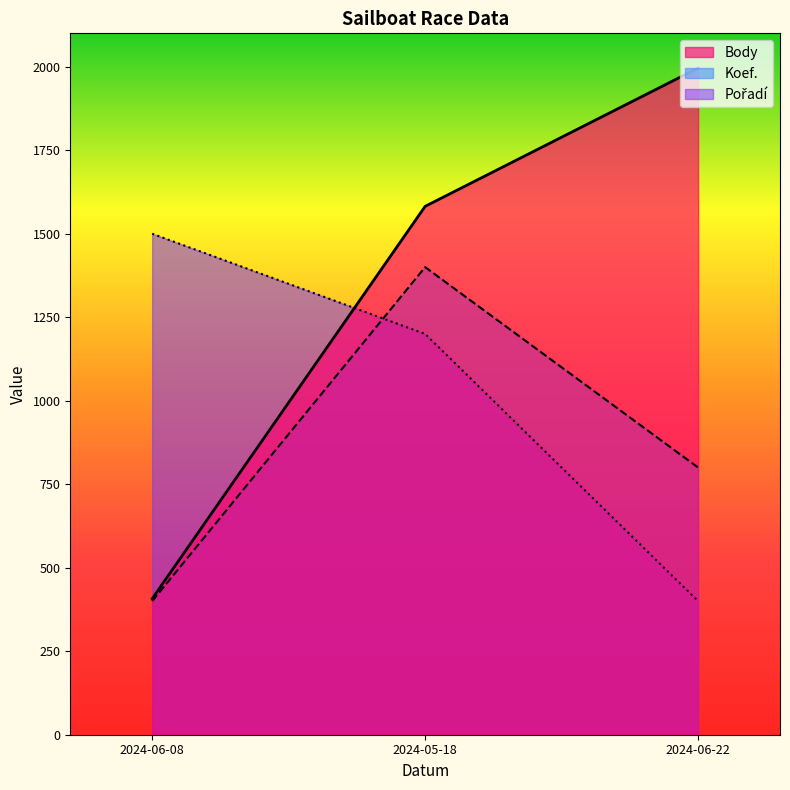

Which series has the largest range (max minus min)?

Body